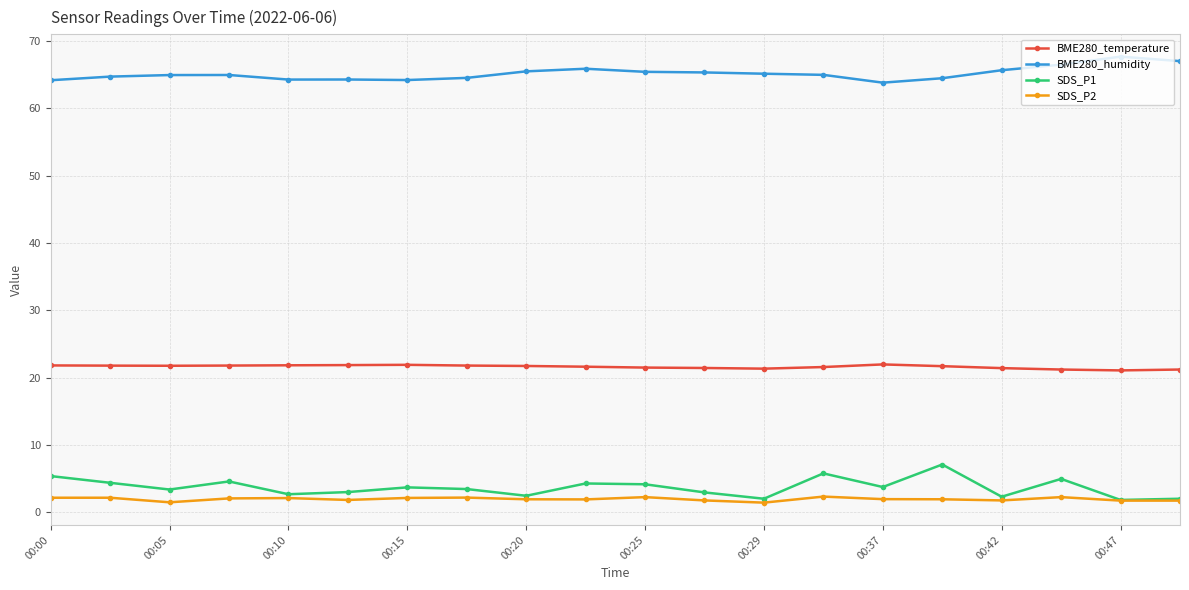

What is the minimum value for SDS_P1?

1.8